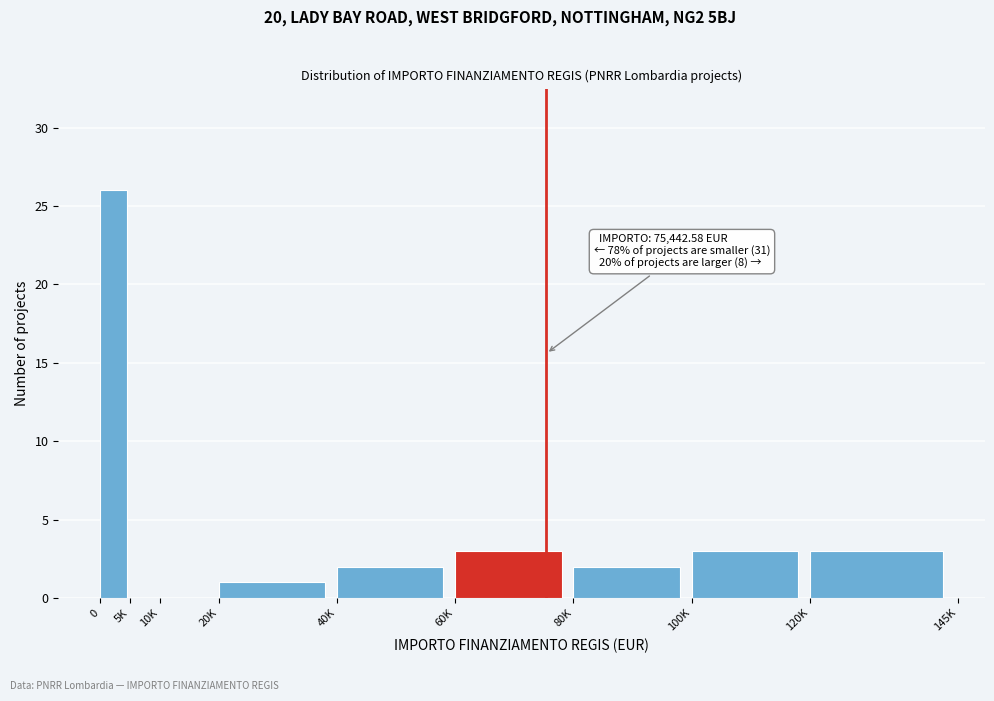

Reading left to right, transcribe all the data shown in this chart.

0=26	5K=0	10K=0	20K=1	40K=2	60K=3	80K=2	100K=3	120K=3